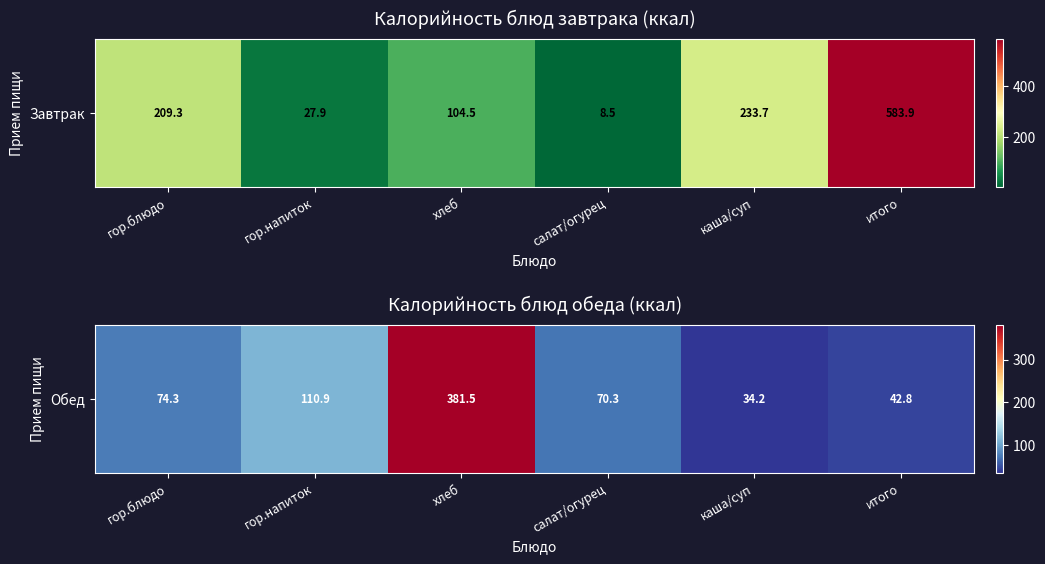

How many values are below 74?

3